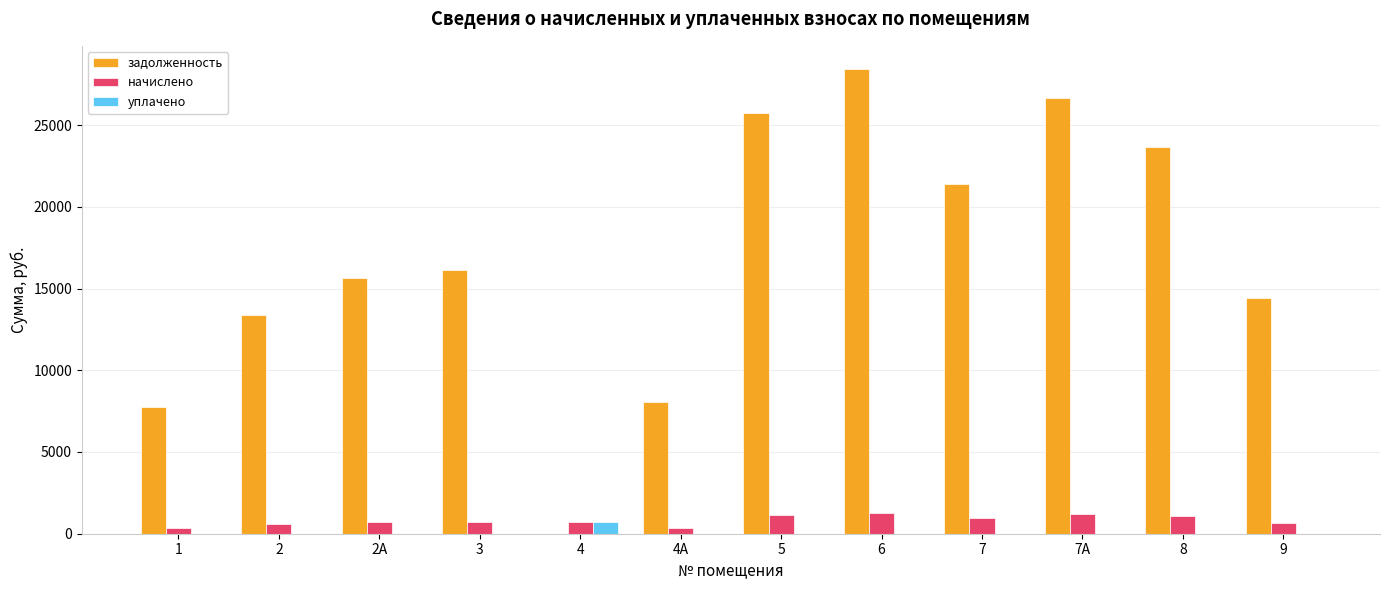

What is the spread (max minus min) of values at 4А?

8052.6